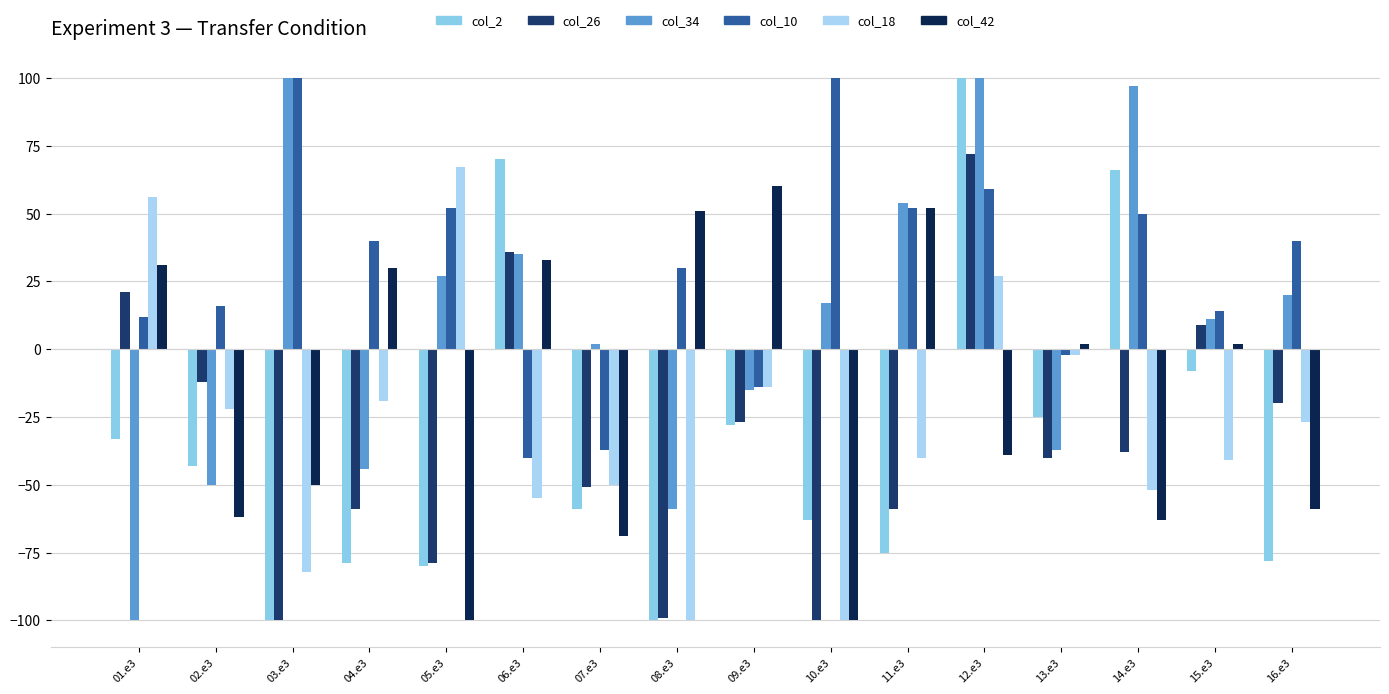

What is the value of the col_34 bar at the 12th from the left?

100